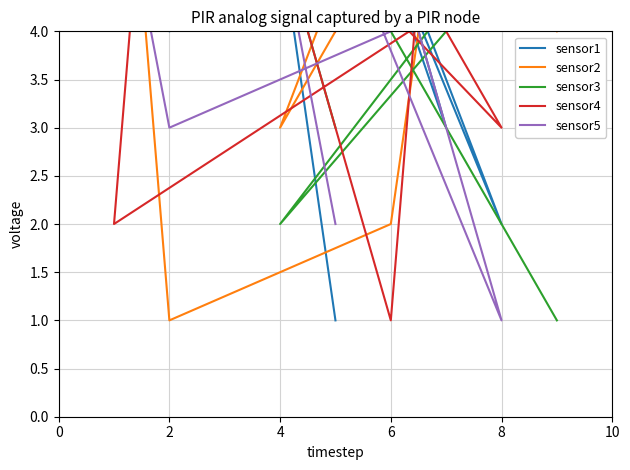

True or false: sensor4 has more than 2 points higher than both neighbors.

True